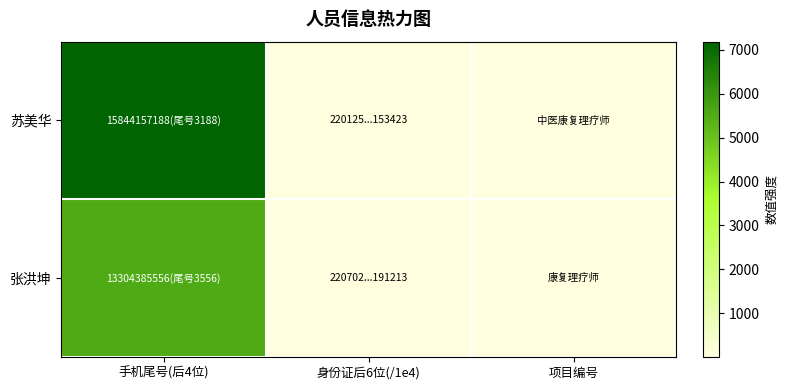

What is the total value across all series at 项目编号?

3.0